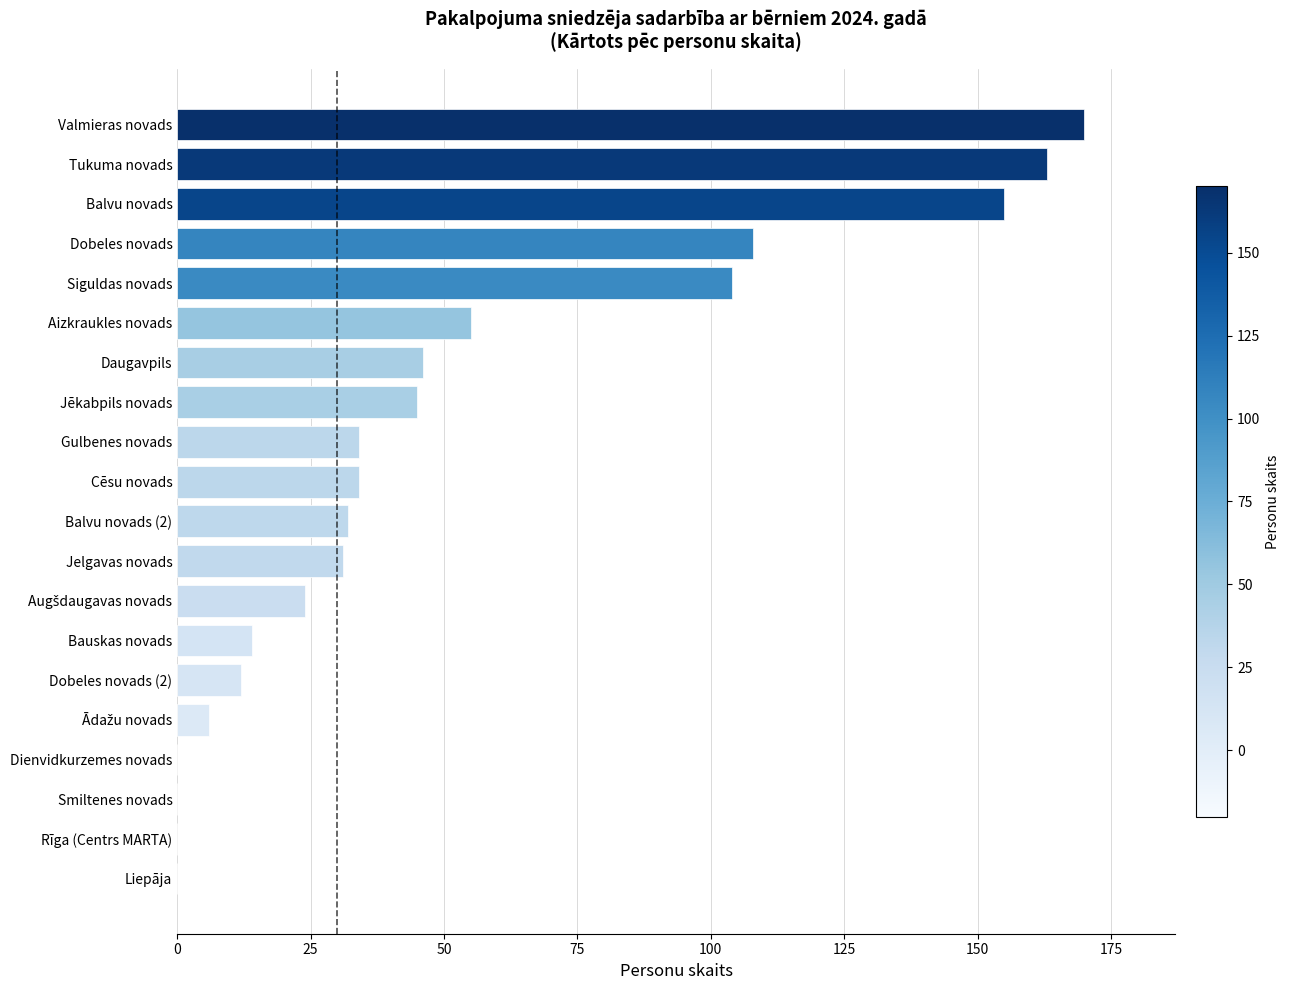

What is the change in value from Bauskas novads to Jelgavas novads?

+17